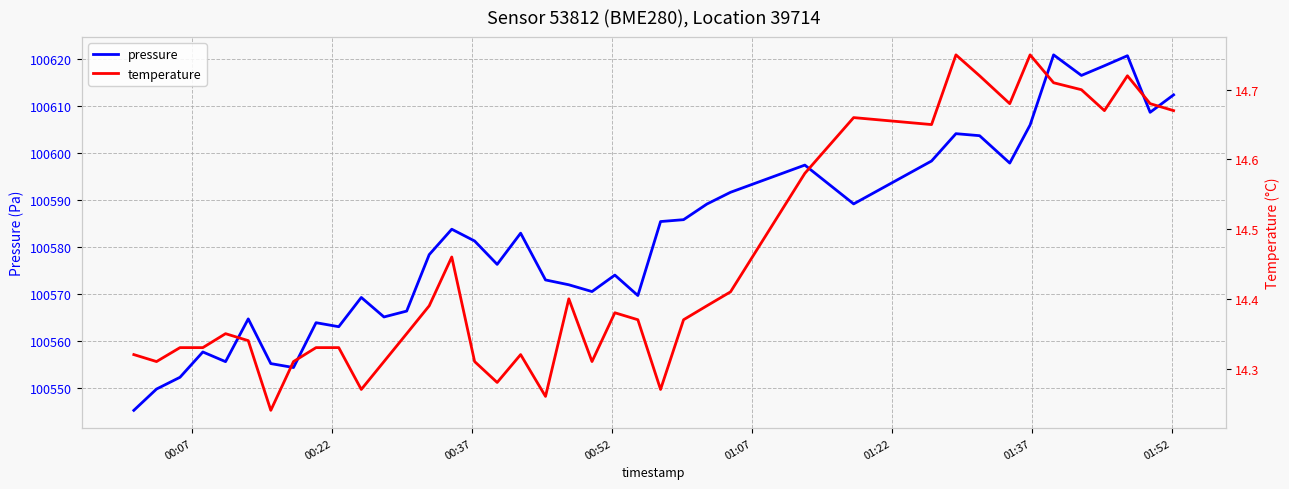

What is the lowest value of the pressure series?

100545.3